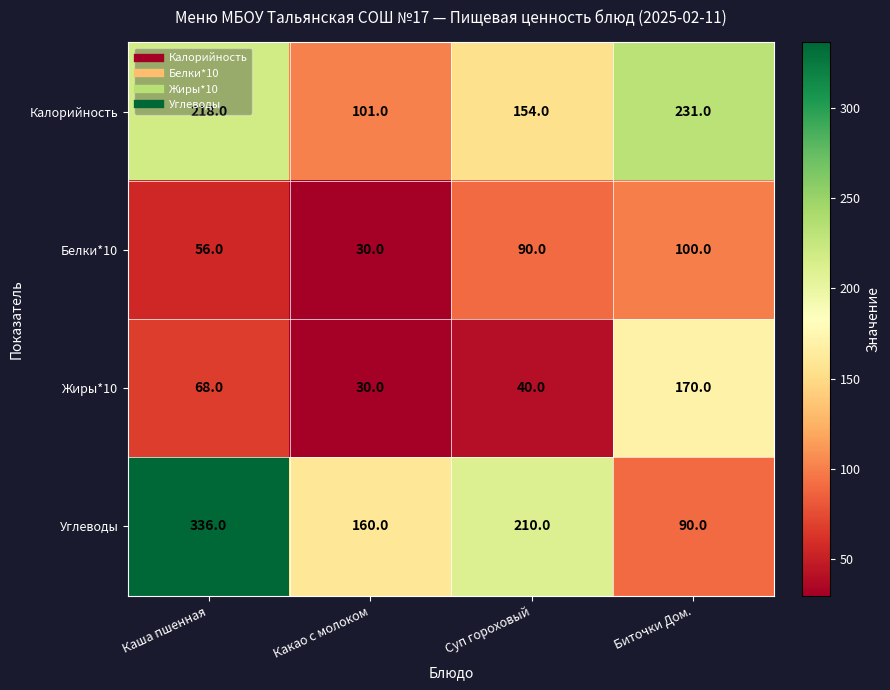

How many distinct data groups are displayed?

4